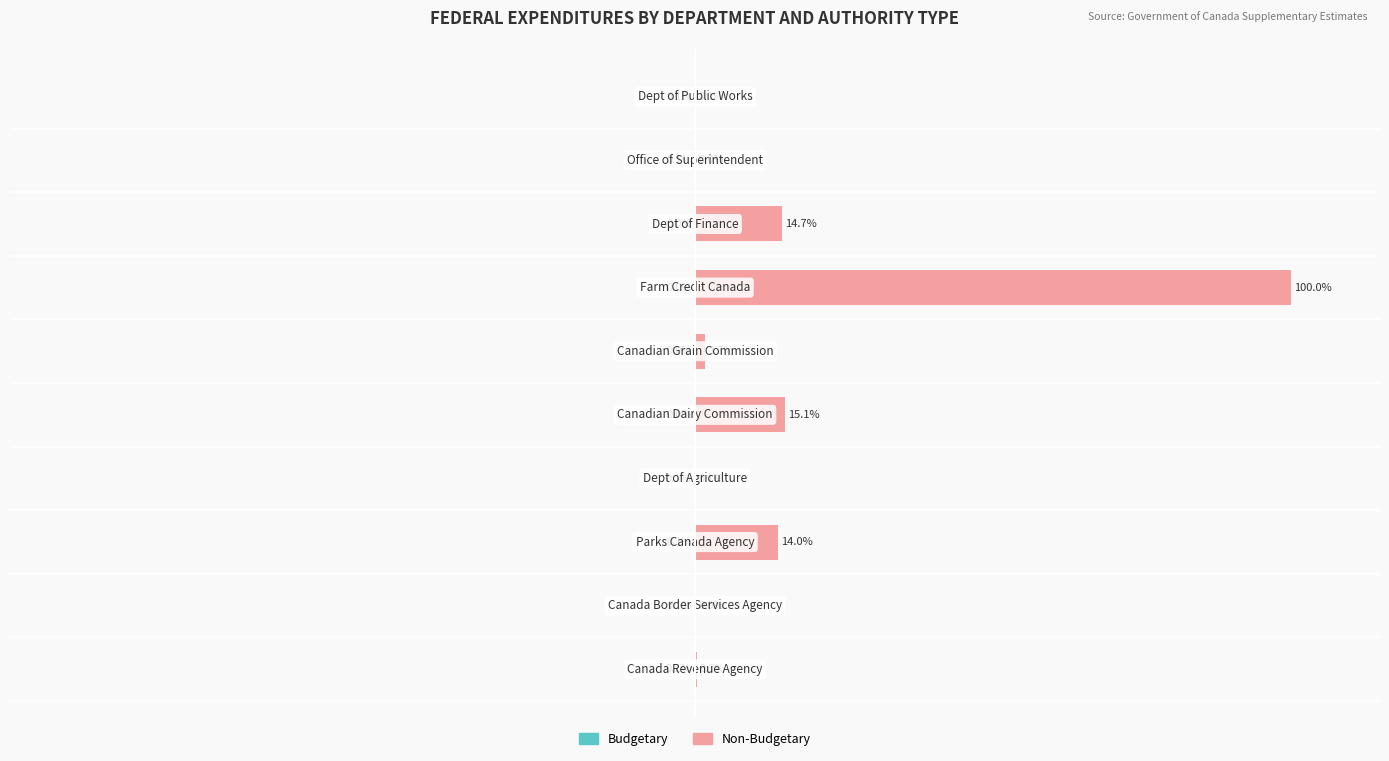

What are all the series names shown in the legend?

Budgetary, Non-Budgetary